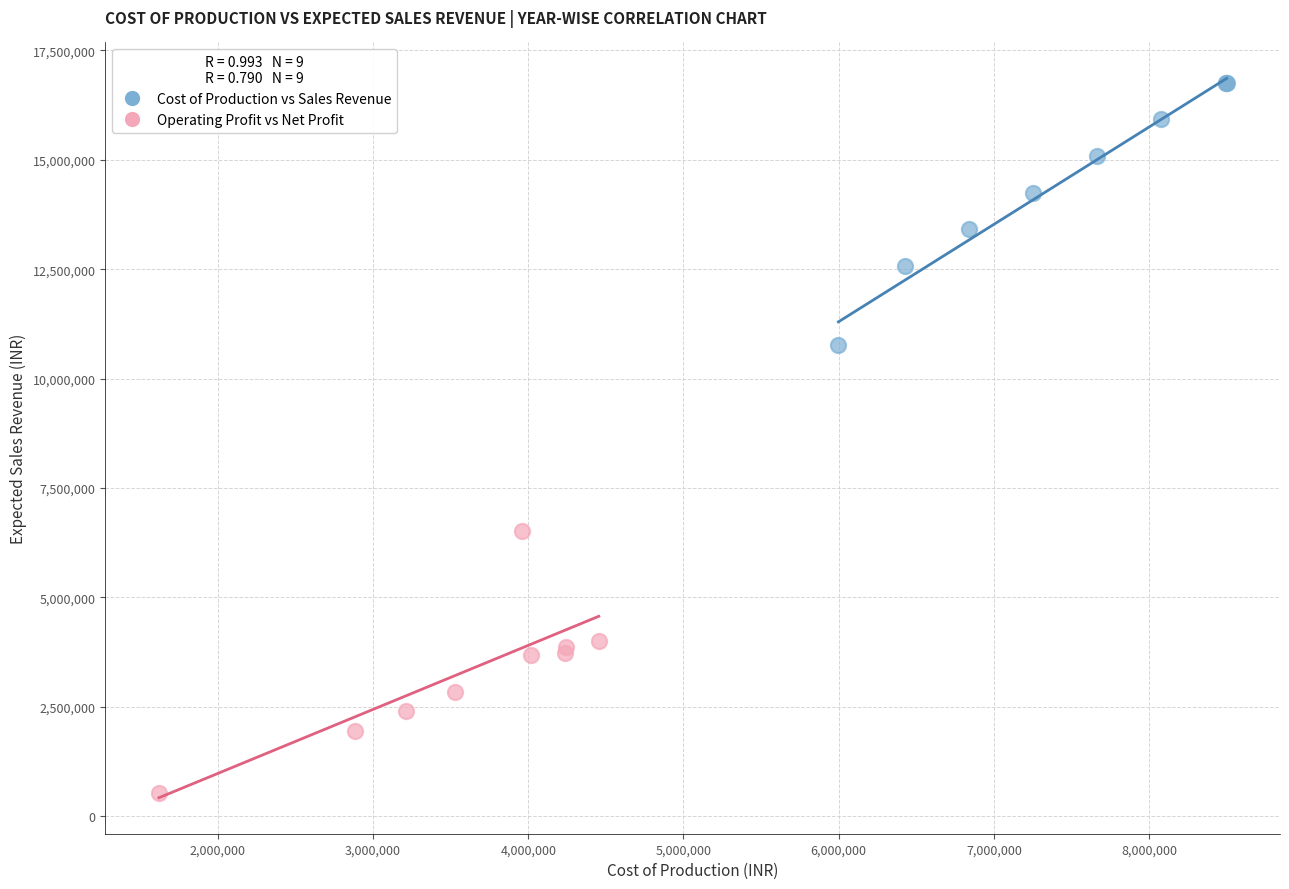

Which series reaches the maximum Y coordinate?

Cost of Production vs Sales Revenue